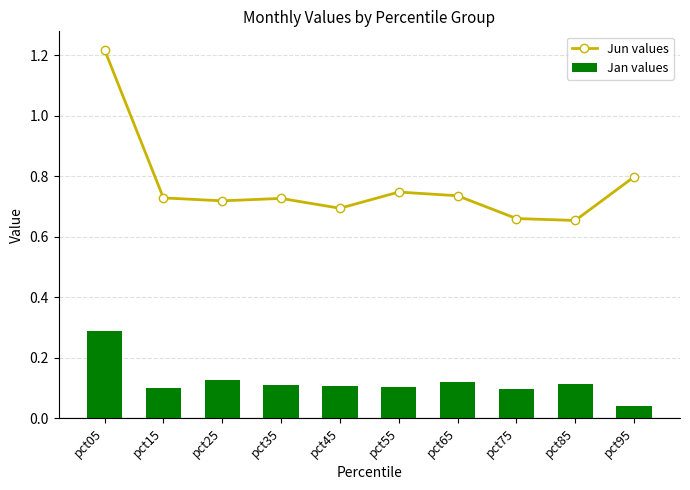

Is the value of Jun values at pct45 greater than the value of Jan values at pct05?

Yes